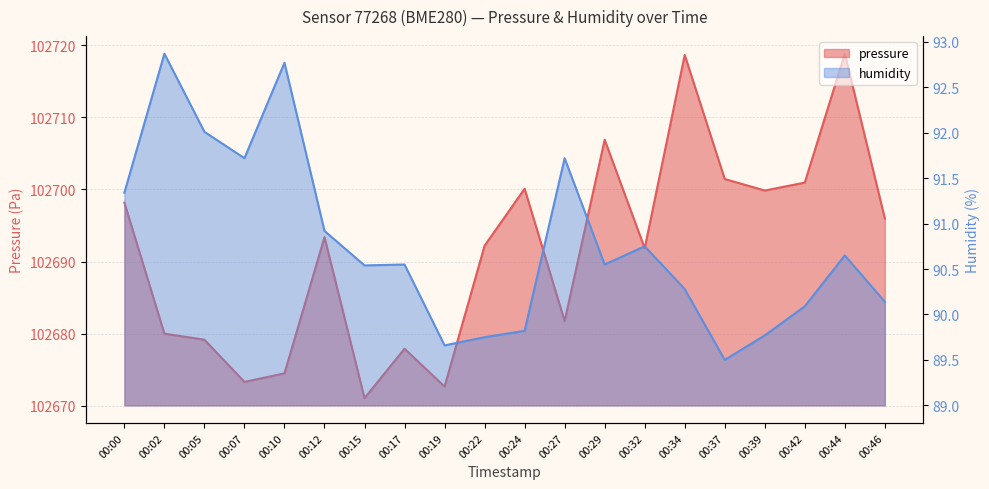

How many data points in pressure are less than 102693?

10